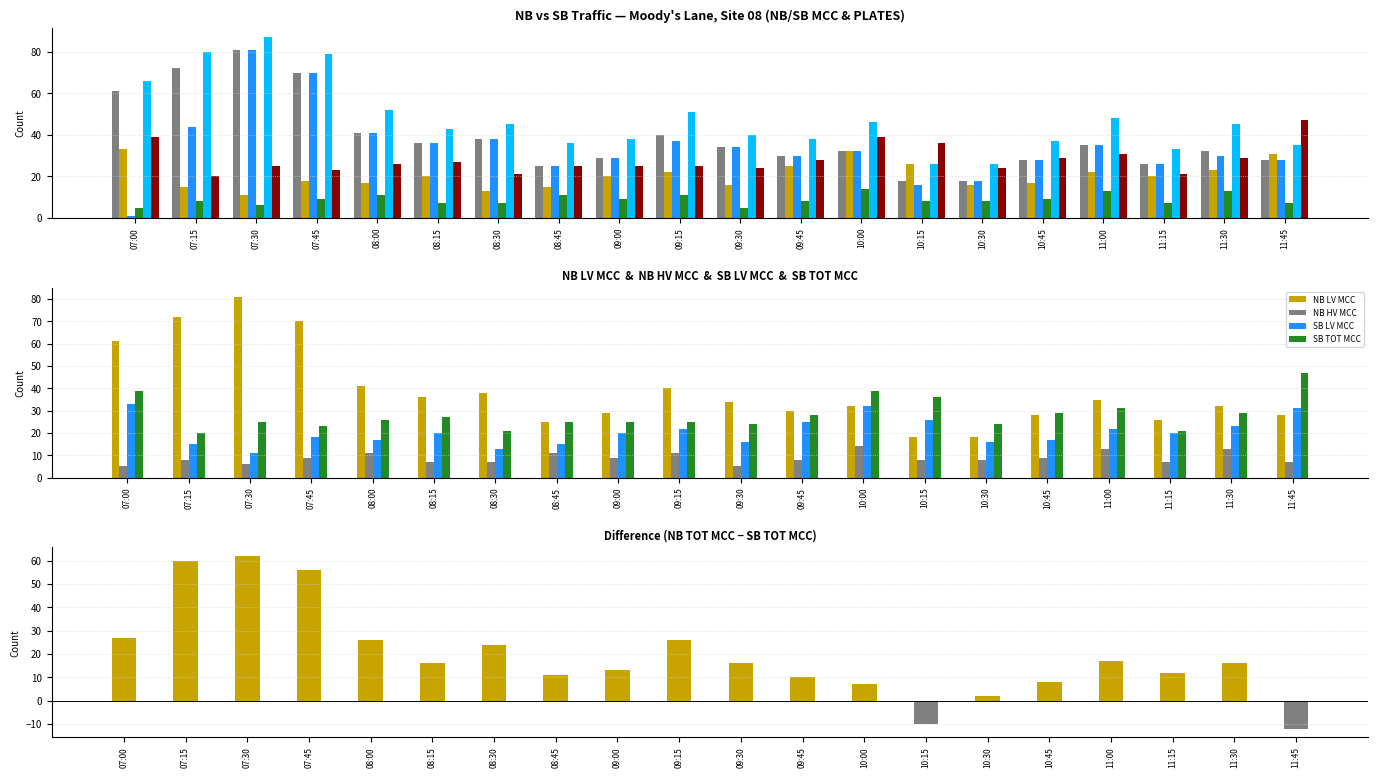

What is the total value across all series at 07:00?

205